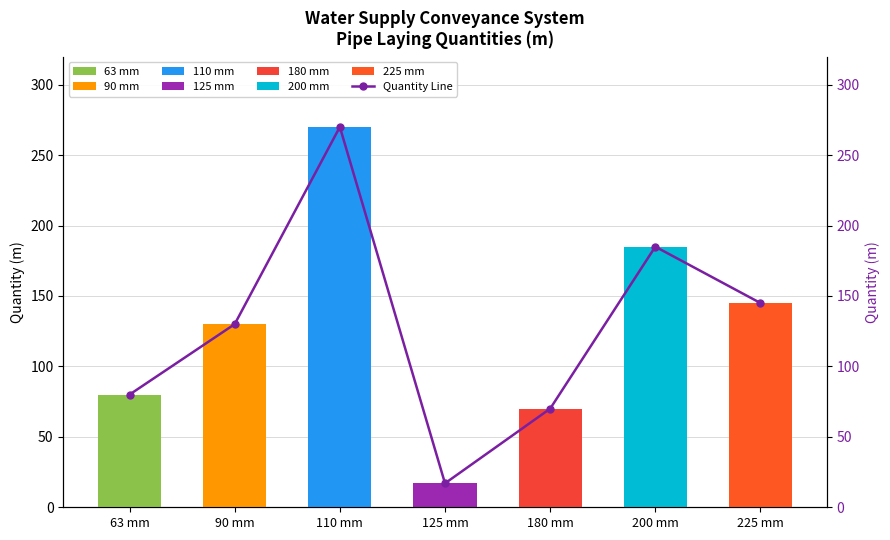

Reading left to right, list all the values displayed in this chart.

63 mm=80	90 mm=130	110 mm=270	125 mm=17	180 mm=70	200 mm=185	225 mm=145